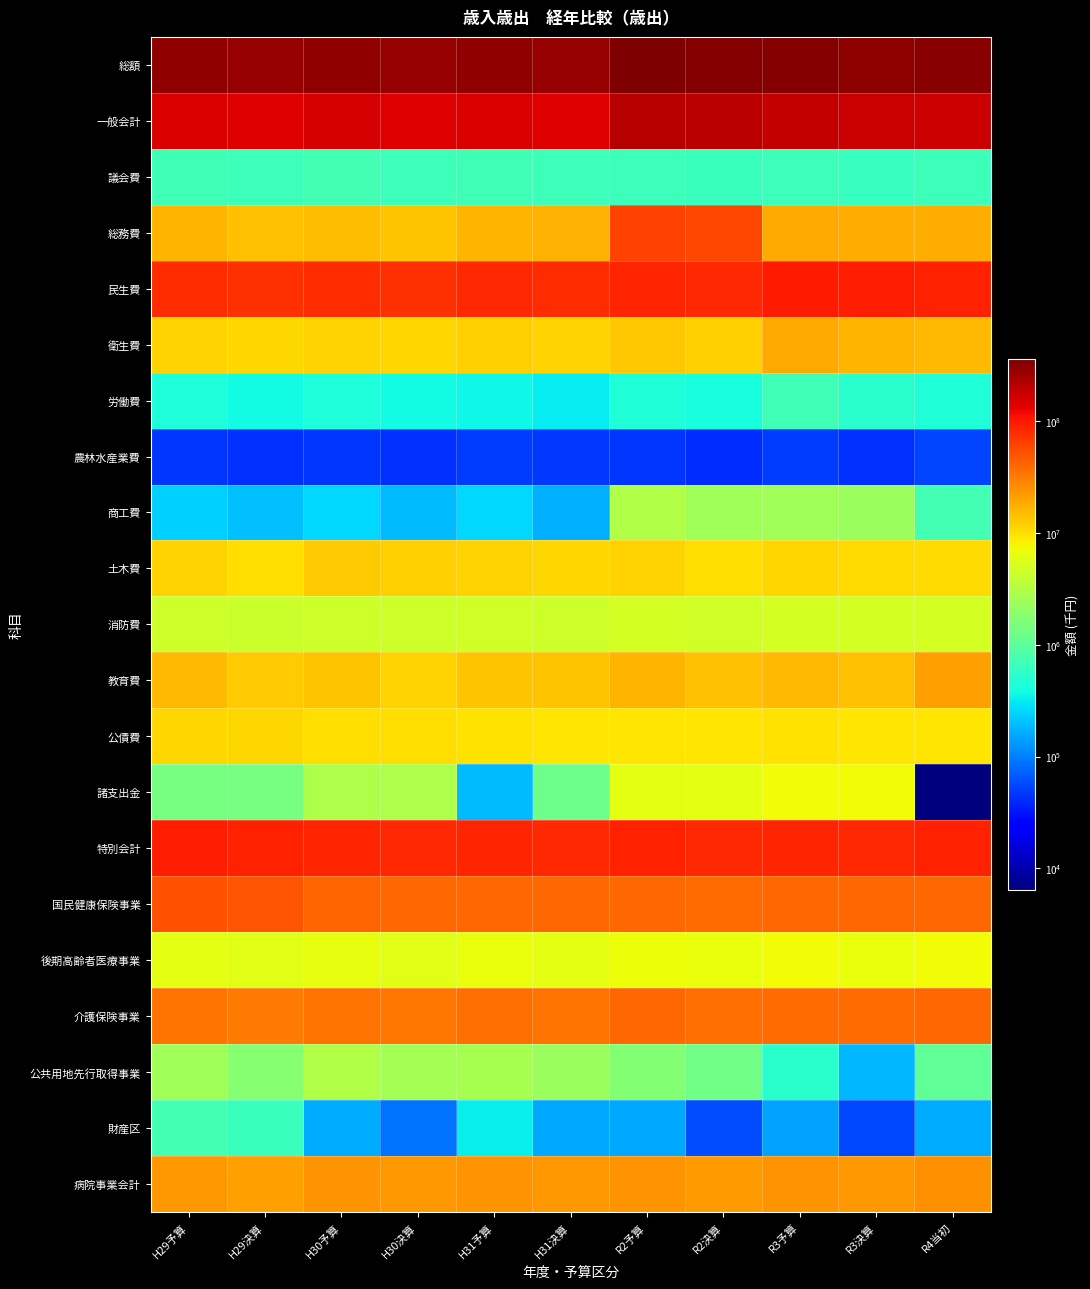

At how many categories does at least one series exceed 130409360?

11